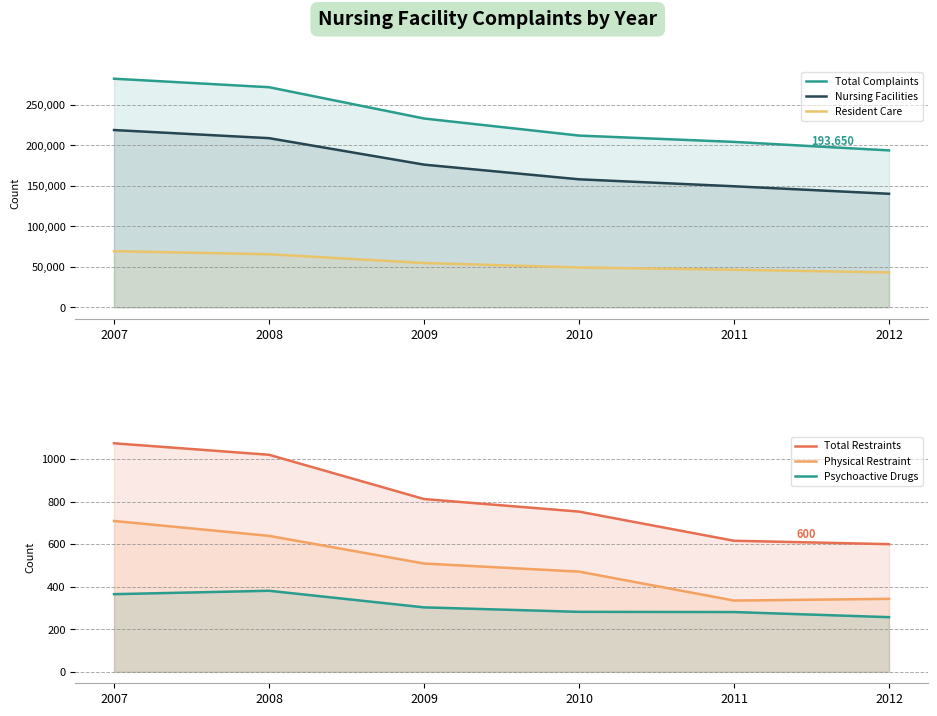

Which has a higher value, 2011 or 2009?

2009